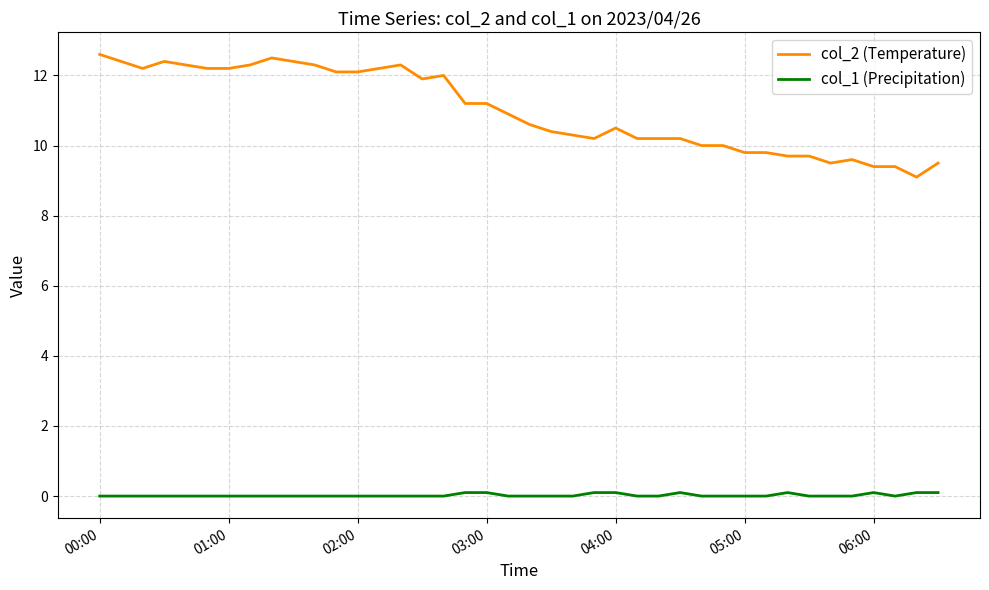

Which series has the largest total across all categories?

col_2 (Temperature)